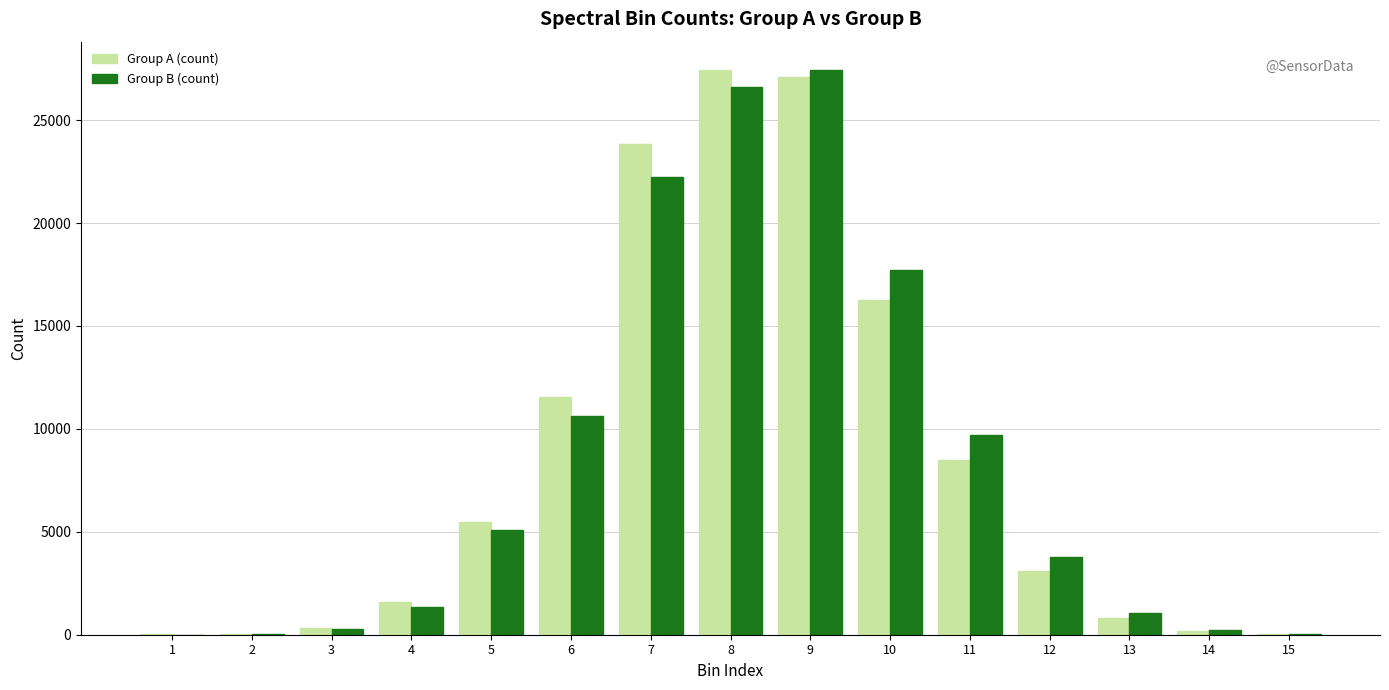

The value of Group A (count) at 6 is 5823. True or false?

False